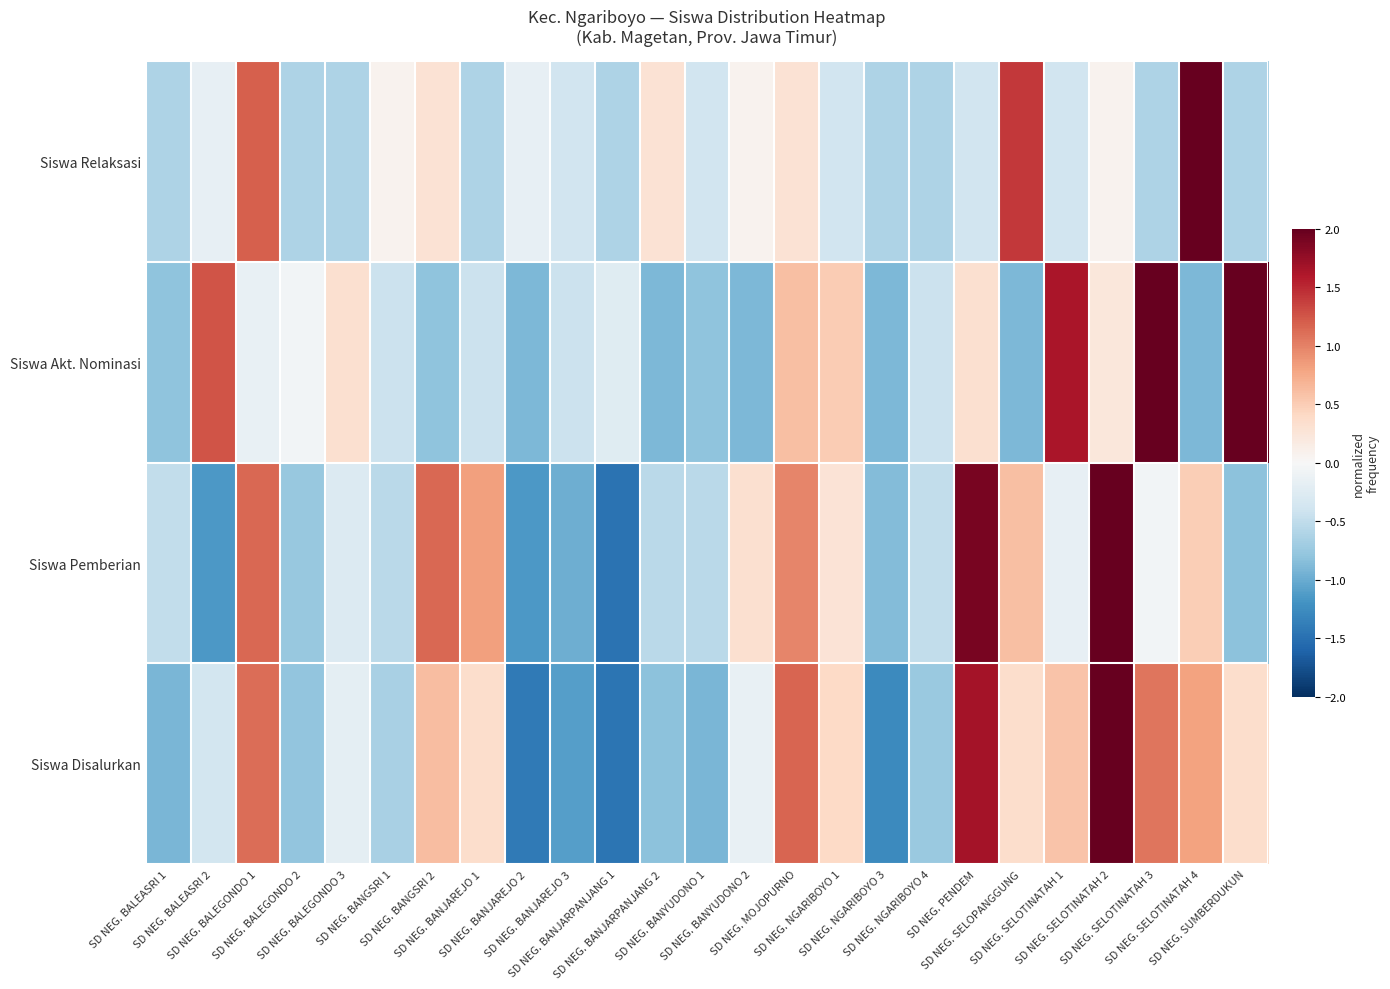

Reading right to left, what are all the values shown in this chart?

Siswa Disalurkan: SD NEG. SUMBERDUKUN=0.3	SD NEG. SELOTINATAH 4=0.8	SD NEG. SELOTINATAH 3=1.1	SD NEG. SELOTINATAH 2=2.3	SD NEG. SELOTINATAH 1=0.6	SD NEG. SELOPANGGUNG=0.3	SD NEG. PENDEM=1.7	SD NEG. NGARIBOYO 4=-0.7	SD NEG. NGARIBOYO 3=-1.3	SD NEG. NGARIBOYO 1=0.4	SD NEG. MOJOPURNO=1.2	SD NEG. BANYUDONO 2=-0.1	SD NEG. BANYUDONO 1=-0.9	SD NEG. BANJARPANJANG 2=-0.8	SD NEG. BANJARPANJANG 1=-1.5	SD NEG. BANJAREJO 3=-1.1	SD NEG. BANJAREJO 2=-1.4	SD NEG. BANJAREJO 1=0.3	SD NEG. BANGSRI 2=0.6	SD NEG. BANGSRI 1=-0.6	SD NEG. BALEGONDO 3=-0.2	SD NEG. BALEGONDO 2=-0.8	SD NEG. BALEGONDO 1=1.1	SD NEG. BALEASRI 2=-0.4	SD NEG. BALEASRI 1=-0.9
Siswa Pemberian: SD NEG. SUMBERDUKUN=-0.8	SD NEG. SELOTINATAH 4=0.5	SD NEG. SELOTINATAH 3=-0.1	SD NEG. SELOTINATAH 2=2.7	SD NEG. SELOTINATAH 1=-0.2	SD NEG. SELOPANGGUNG=0.6	SD NEG. PENDEM=1.9	SD NEG. NGARIBOYO 4=-0.5	SD NEG. NGARIBOYO 3=-0.9	SD NEG. NGARIBOYO 1=0.3	SD NEG. MOJOPURNO=1.0	SD NEG. BANYUDONO 2=0.3	SD NEG. BANYUDONO 1=-0.5	SD NEG. BANJARPANJANG 2=-0.5	SD NEG. BANJARPANJANG 1=-1.5	SD NEG. BANJAREJO 3=-1.0	SD NEG. BANJAREJO 2=-1.1	SD NEG. BANJAREJO 1=0.8	SD NEG. BANGSRI 2=1.1	SD NEG. BANGSRI 1=-0.5	SD NEG. BALEGONDO 3=-0.3	SD NEG. BALEGONDO 2=-0.8	SD NEG. BALEGONDO 1=1.1	SD NEG. BALEASRI 2=-1.1	SD NEG. BALEASRI 1=-0.5
Siswa Akt. Nominasi: SD NEG. SUMBERDUKUN=2.4	SD NEG. SELOTINATAH 4=-0.9	SD NEG. SELOTINATAH 3=2.6	SD NEG. SELOTINATAH 2=0.2	SD NEG. SELOTINATAH 1=1.6	SD NEG. SELOPANGGUNG=-0.9	SD NEG. PENDEM=0.3	SD NEG. NGARIBOYO 4=-0.4	SD NEG. NGARIBOYO 3=-0.9	SD NEG. NGARIBOYO 1=0.5	SD NEG. MOJOPURNO=0.6	SD NEG. BANYUDONO 2=-0.9	SD NEG. BANYUDONO 1=-0.8	SD NEG. BANJARPANJANG 2=-0.9	SD NEG. BANJARPANJANG 1=-0.2	SD NEG. BANJAREJO 3=-0.4	SD NEG. BANJAREJO 2=-0.9	SD NEG. BANJAREJO 1=-0.4	SD NEG. BANGSRI 2=-0.8	SD NEG. BANGSRI 1=-0.4	SD NEG. BALEGONDO 3=0.3	SD NEG. BALEGONDO 2=-0.0	SD NEG. BALEGONDO 1=-0.1	SD NEG. BALEASRI 2=1.3	SD NEG. BALEASRI 1=-0.8
Siswa Relaksasi: SD NEG. SUMBERDUKUN=-0.6	SD NEG. SELOTINATAH 4=4.1	SD NEG. SELOTINATAH 3=-0.6	SD NEG. SELOTINATAH 2=0.1	SD NEG. SELOTINATAH 1=-0.4	SD NEG. SELOPANGGUNG=1.4	SD NEG. PENDEM=-0.4	SD NEG. NGARIBOYO 4=-0.6	SD NEG. NGARIBOYO 3=-0.6	SD NEG. NGARIBOYO 1=-0.4	SD NEG. MOJOPURNO=0.3	SD NEG. BANYUDONO 2=0.1	SD NEG. BANYUDONO 1=-0.4	SD NEG. BANJARPANJANG 2=0.3	SD NEG. BANJARPANJANG 1=-0.6	SD NEG. BANJAREJO 3=-0.4	SD NEG. BANJAREJO 2=-0.2	SD NEG. BANJAREJO 1=-0.6	SD NEG. BANGSRI 2=0.3	SD NEG. BANGSRI 1=0.1	SD NEG. BALEGONDO 3=-0.6	SD NEG. BALEGONDO 2=-0.6	SD NEG. BALEGONDO 1=1.2	SD NEG. BALEASRI 2=-0.2	SD NEG. BALEASRI 1=-0.6